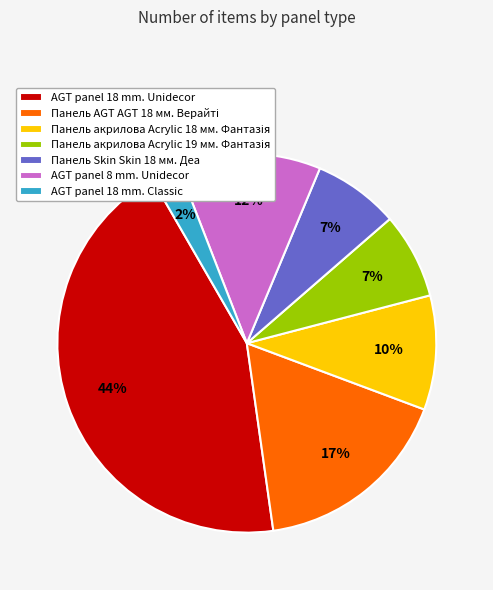

How many segments does this pie chart have?

7